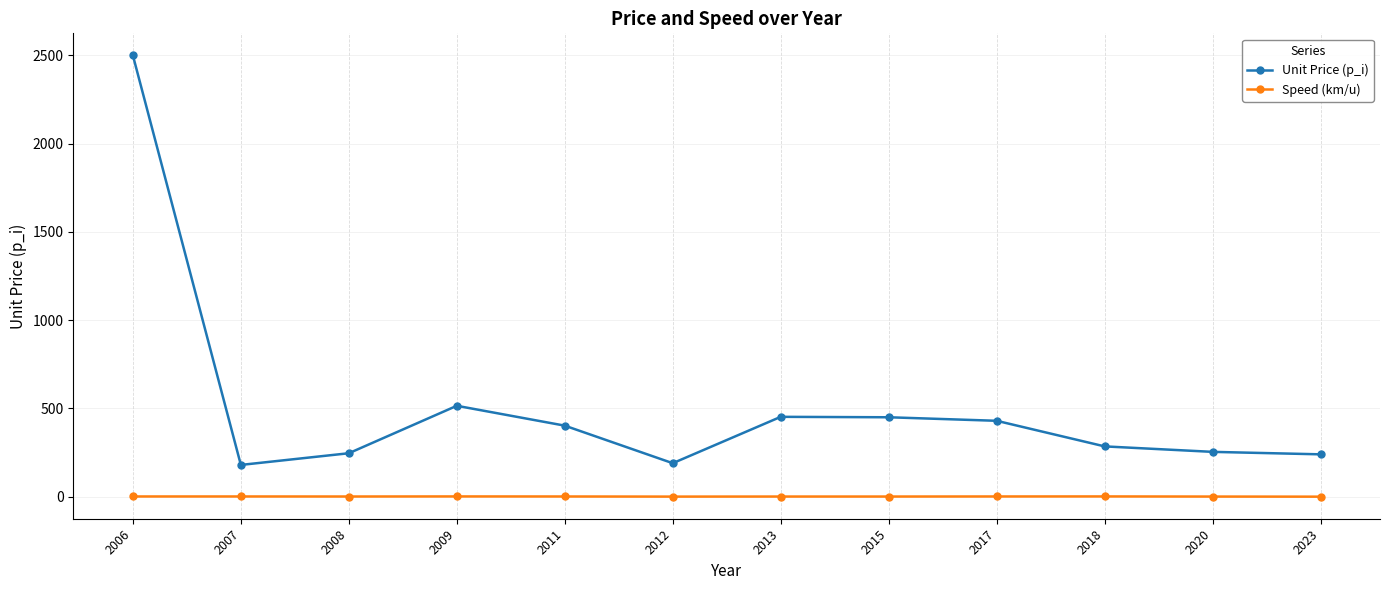

True or false: Speed (km/u) has a value of 1.3 at 2017.

True